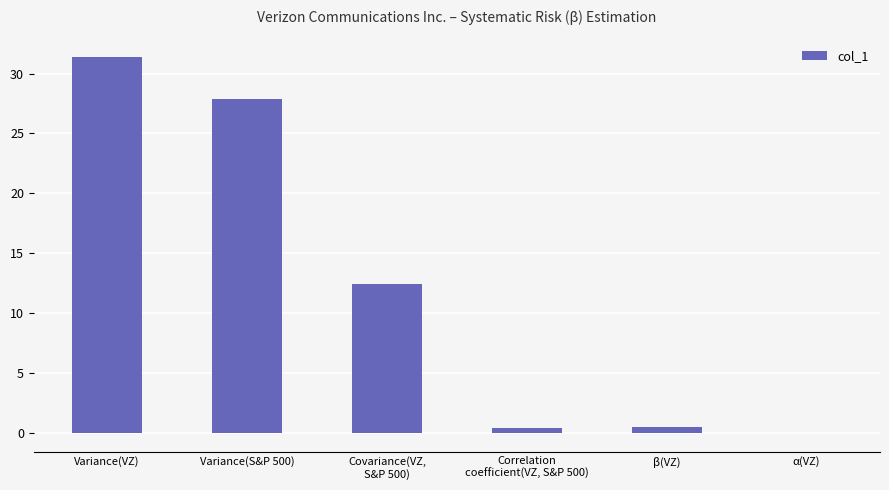

What is the change in value from Variance(VZ) to Variance(S&P 500)?

-3.5